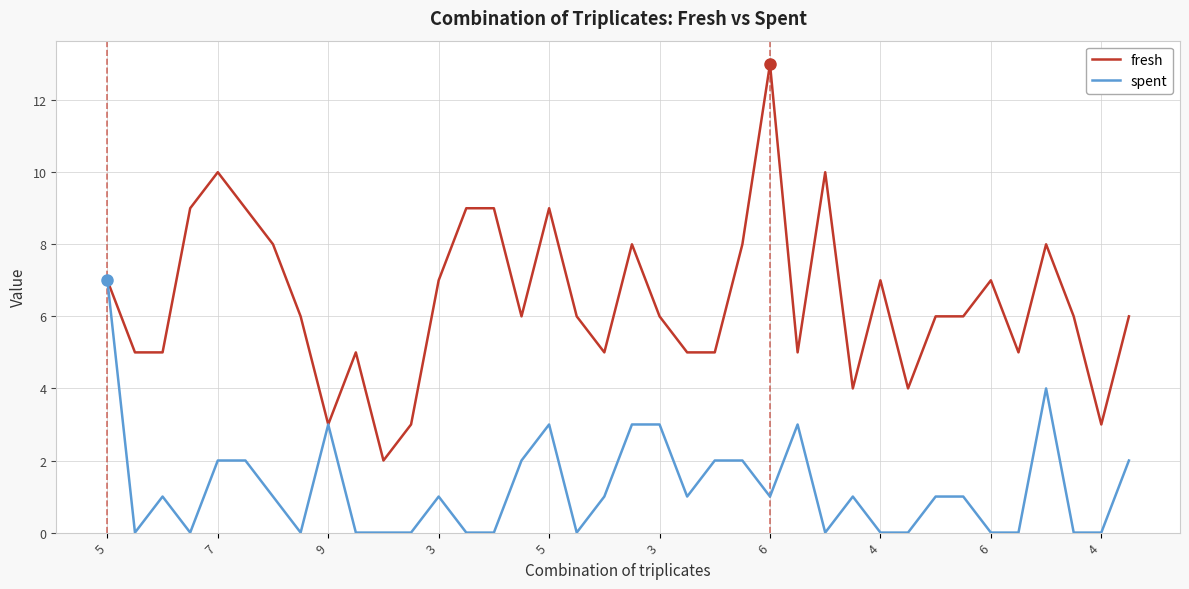

Which series has the widest spread of values?

fresh